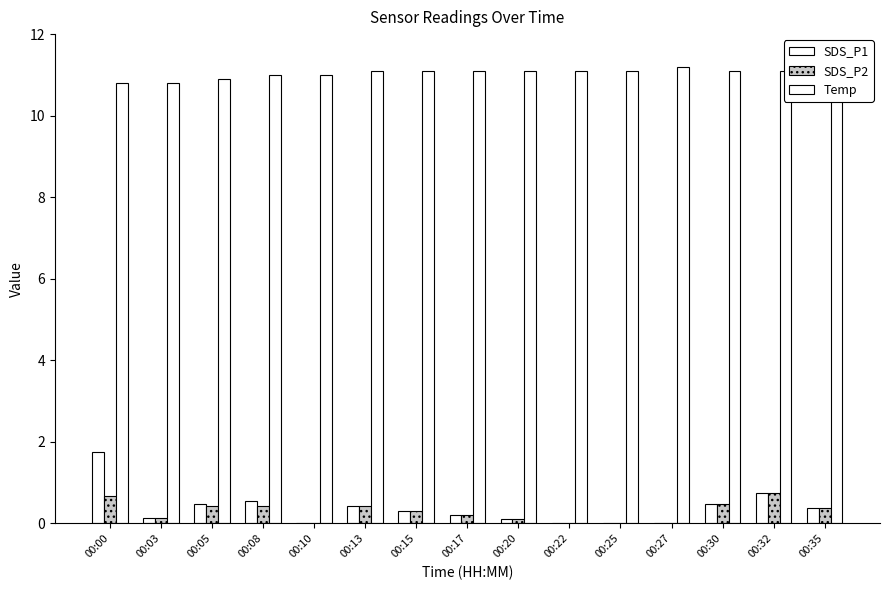

Between 00:15 and 00:20, which is larger?

00:15